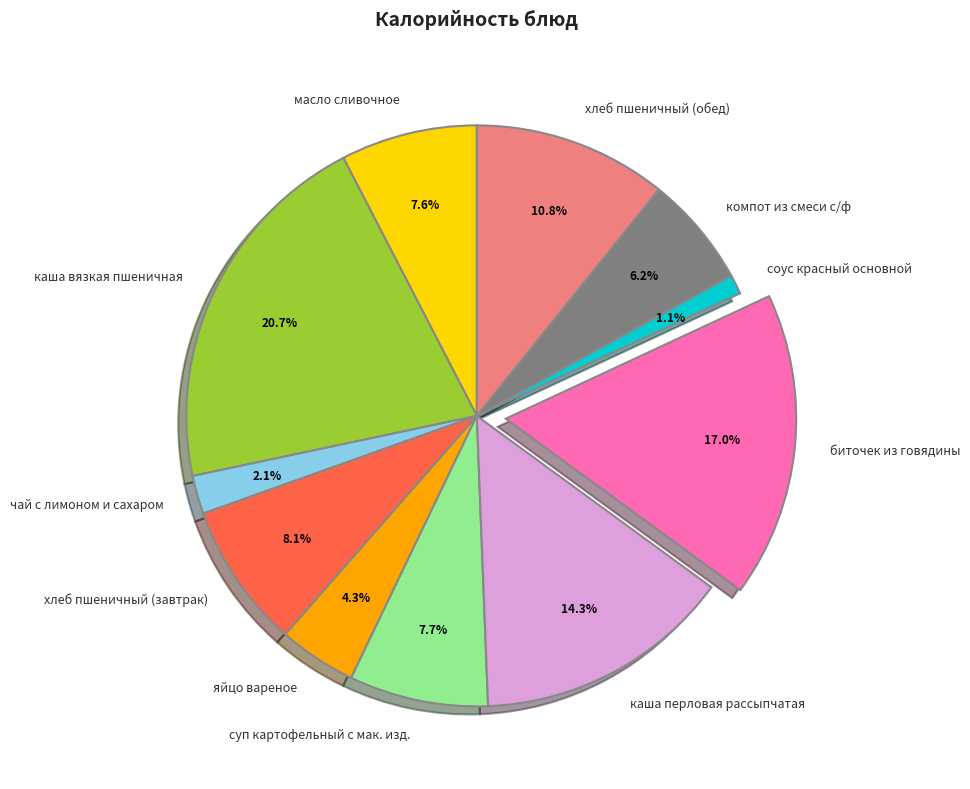

What percentage is the хлеб пшеничный (обед) slice, to the nearest percent?

11%